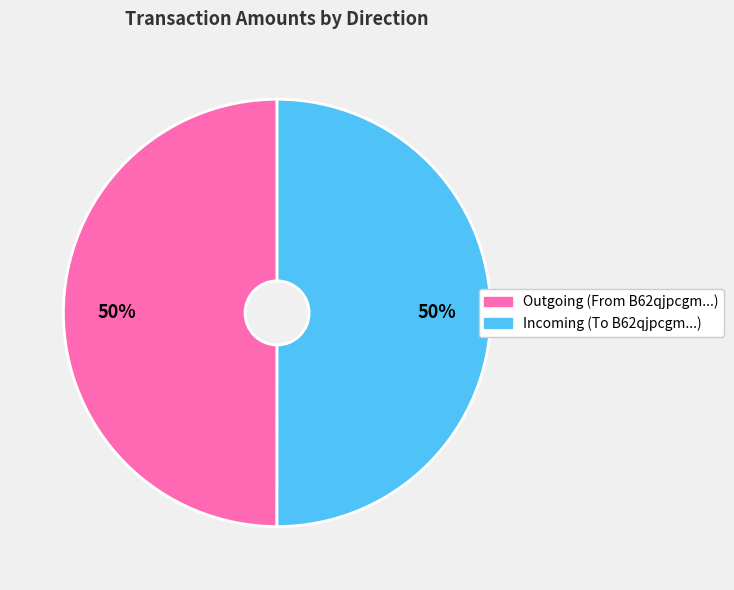

How many slices are in this pie chart?

2